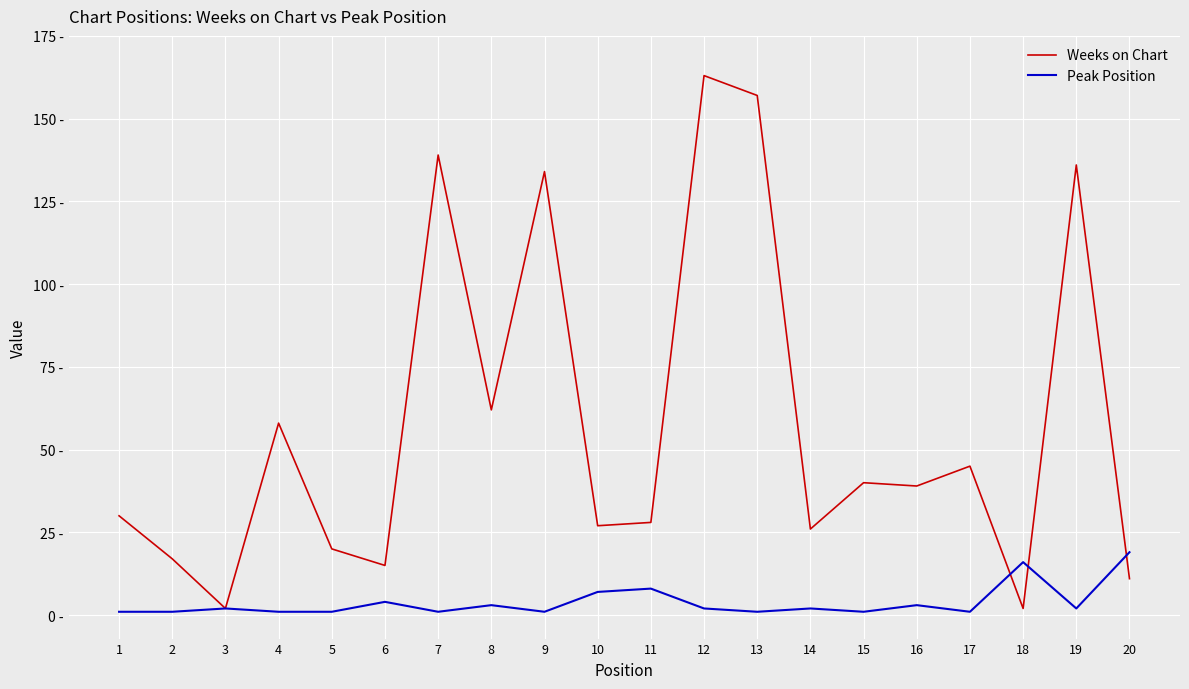

What is the sum of all Weeks on Chart values?

1151